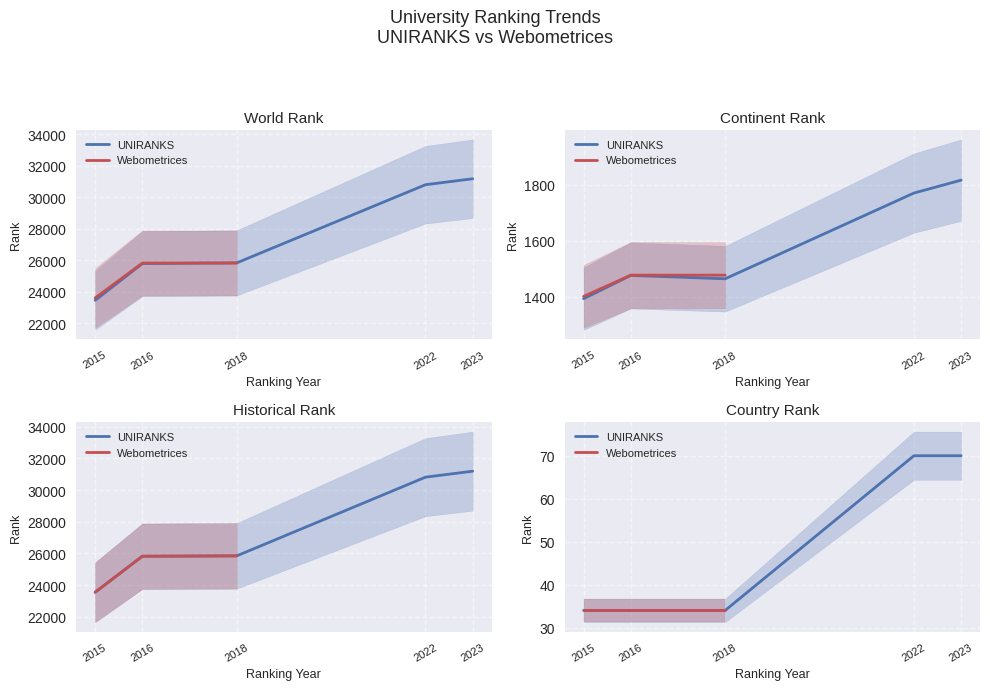

Reading left to right, extract all data points from this chart.

world rank: 23471	25804	25848	30811	31189	23621	25838	25839
continent rank: 1393	1476	1464	1770	1816	1401	1477	1477
historical rank: 23546	25821	25843	30811	31189	23546	25821	25843
country rank: 34	34	34	70	70	34	34	34